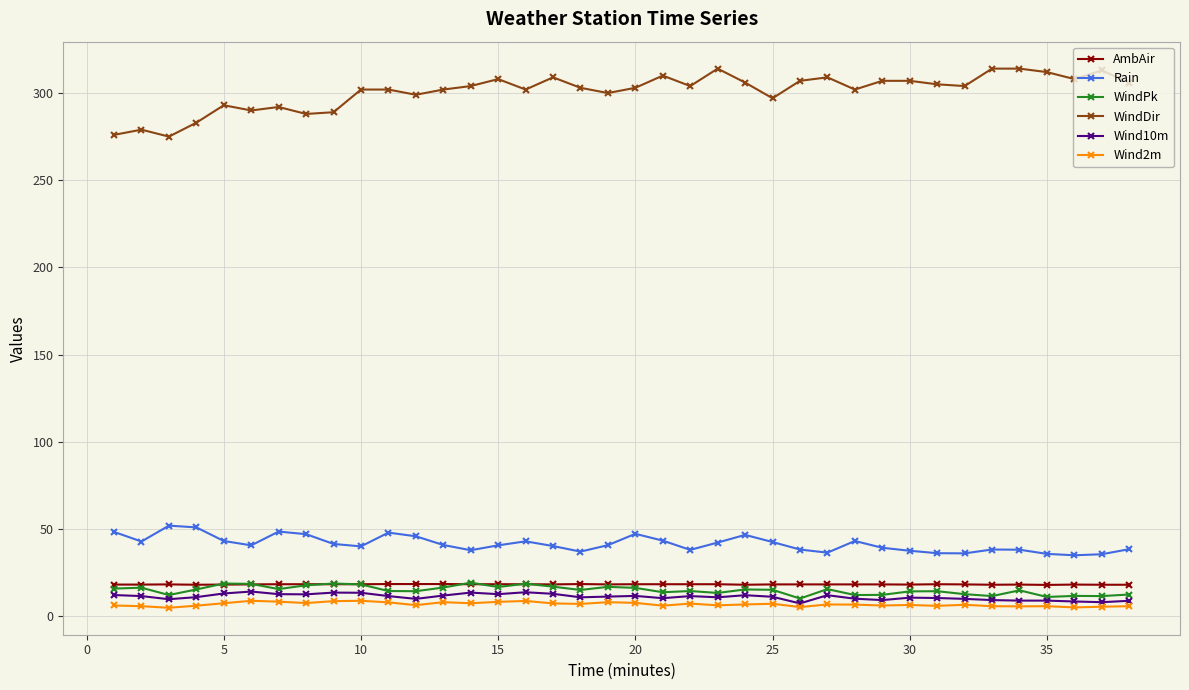

True or false: WindDir has more than 2 interior local peaks.

True